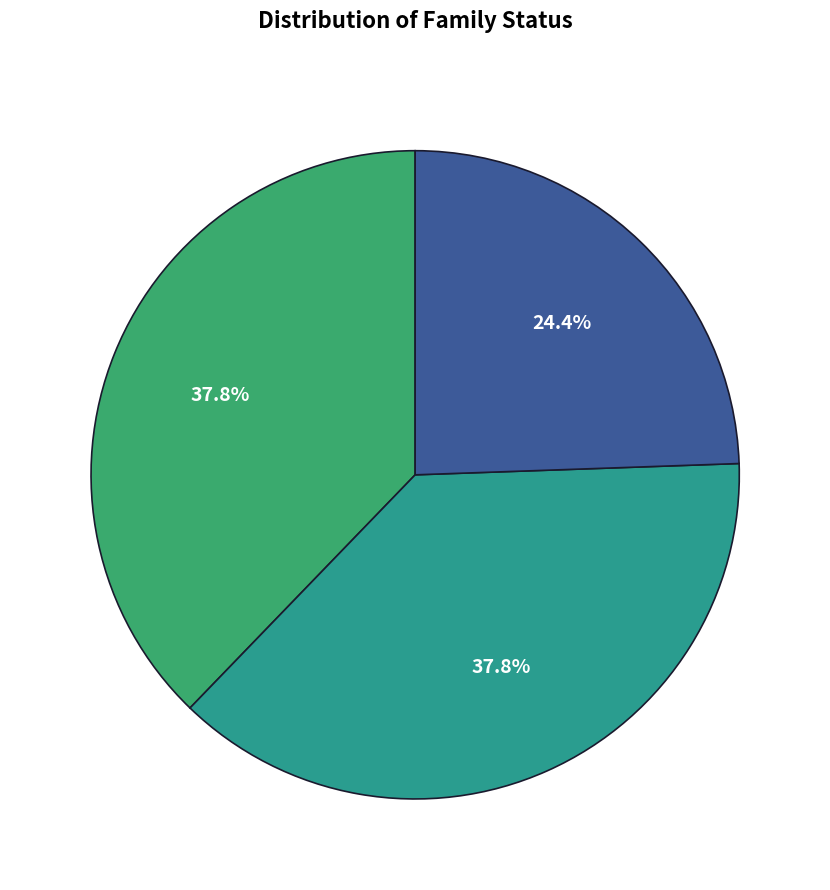

How many slices are in this pie chart?

3